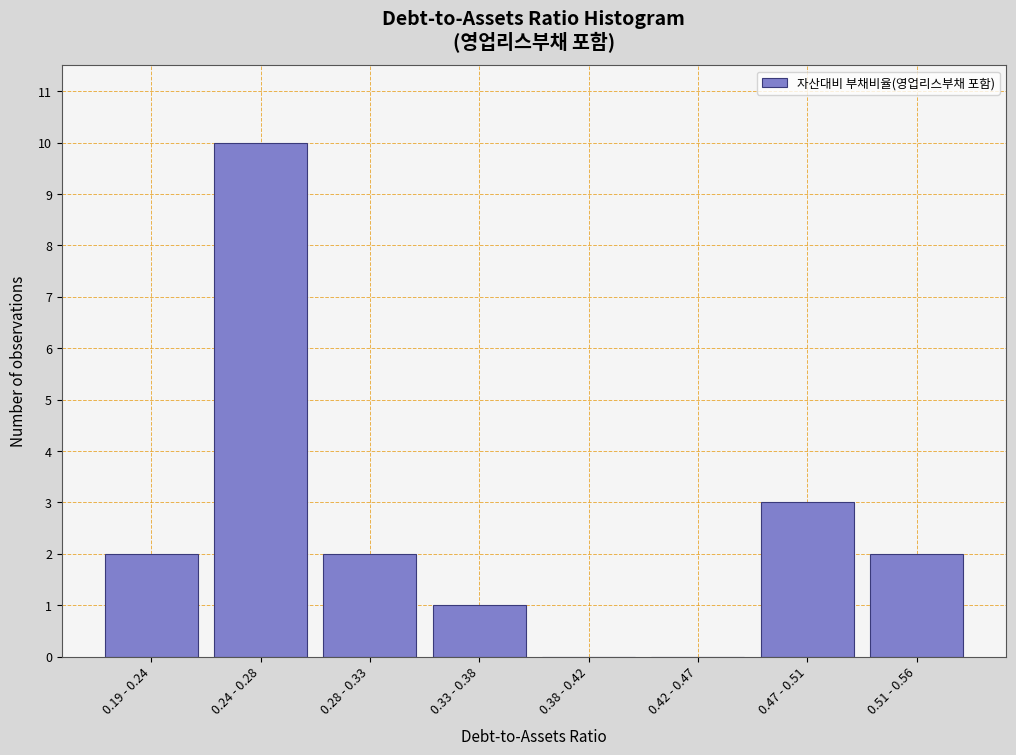

Reading left to right, transcribe all the data shown in this chart.

0.19 - 0.24=2	0.24 - 0.28=10	0.28 - 0.33=2	0.33 - 0.38=1	0.38 - 0.42=0	0.42 - 0.47=0	0.47 - 0.51=3	0.51 - 0.56=2